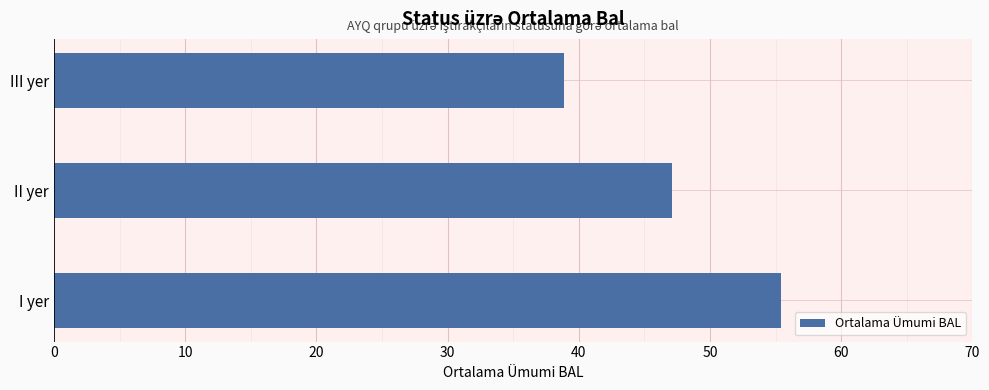

How many bars are there in total?

3